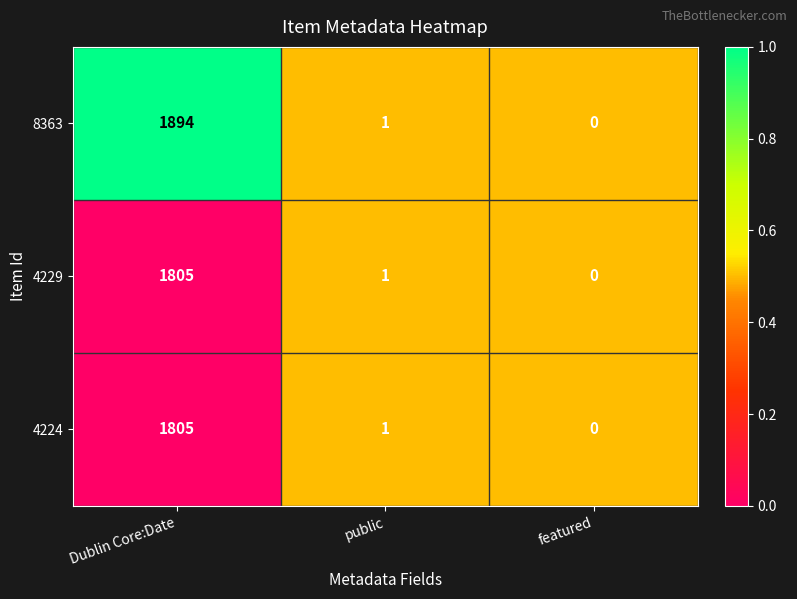

The value of 4224 at featured is 0. True or false?

True